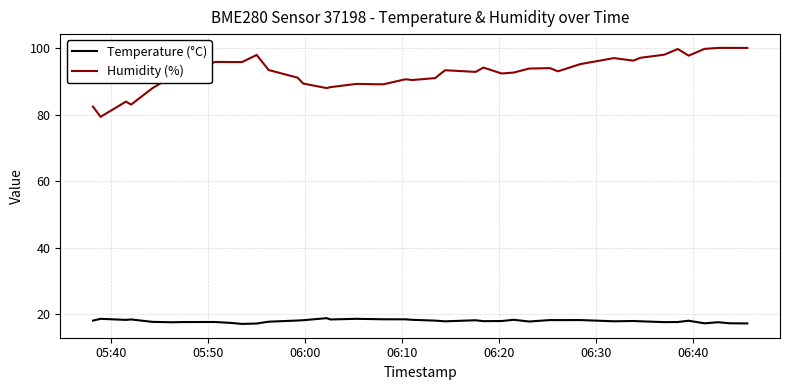

Rank the series by their maximum value, from lowest to highest.

Temperature (°C), Humidity (%)